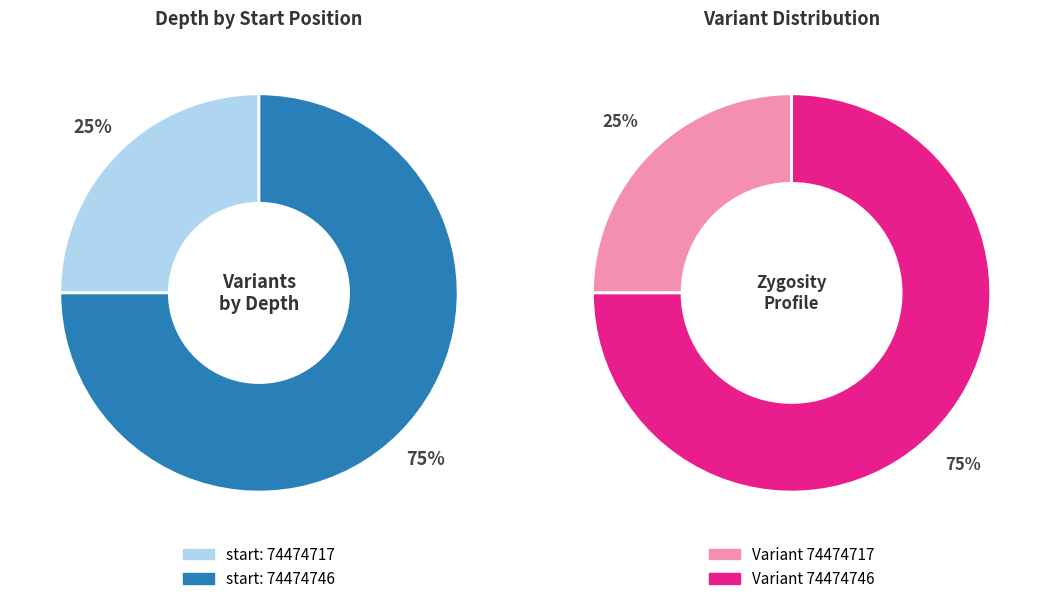

Which category accounts for the majority?

74474746